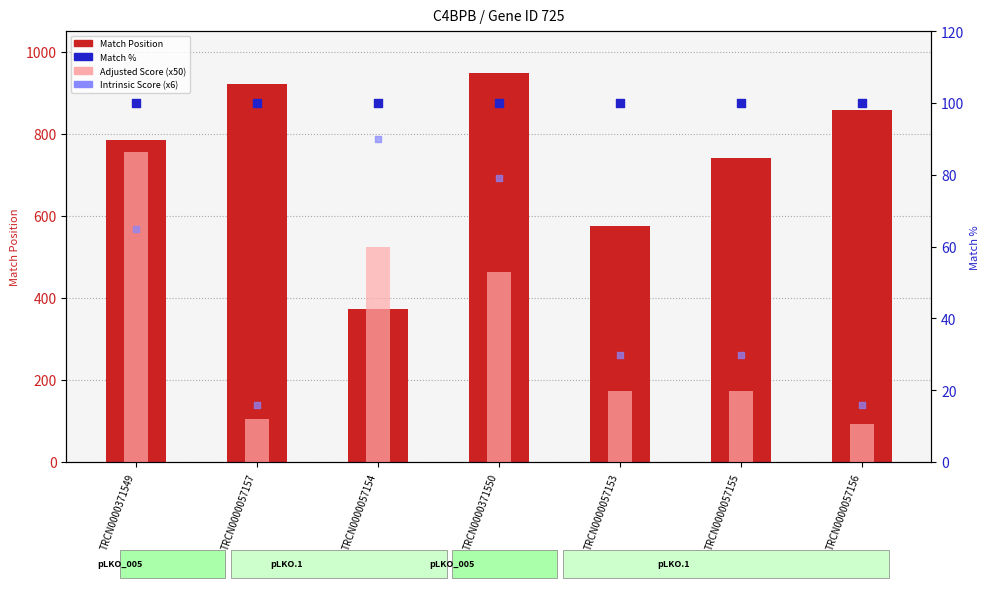

Which series reaches the maximum Y coordinate?

Match Position